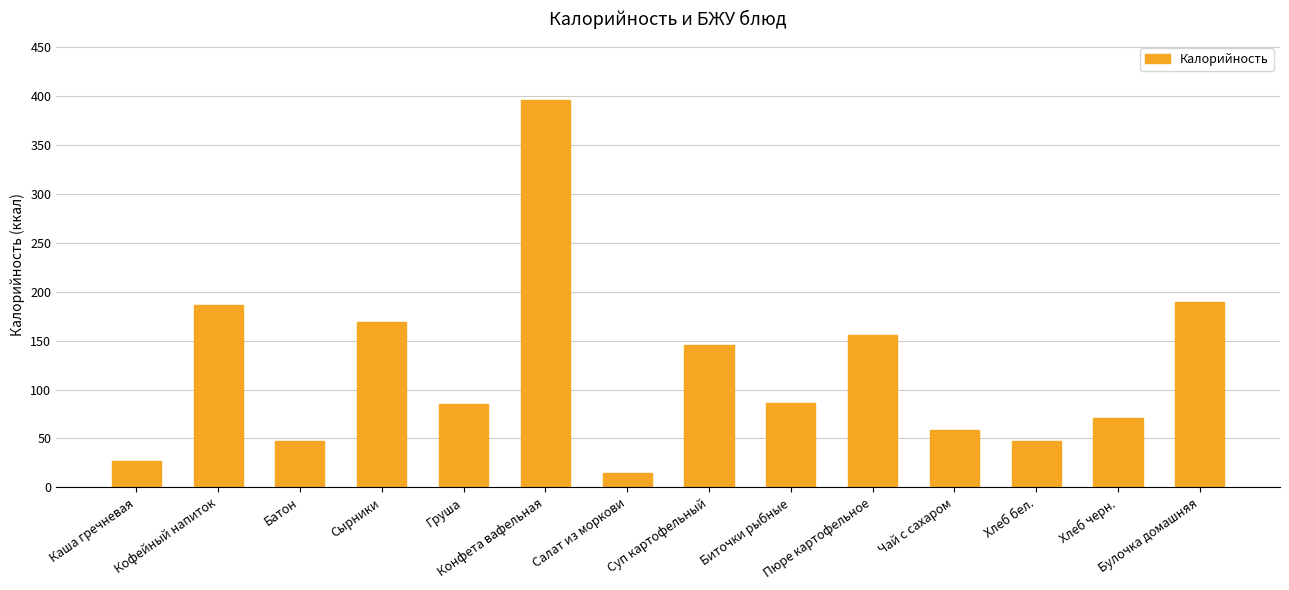

Approximately how many times larger is the value at Чай с сахаром compared to Груша?

0.7